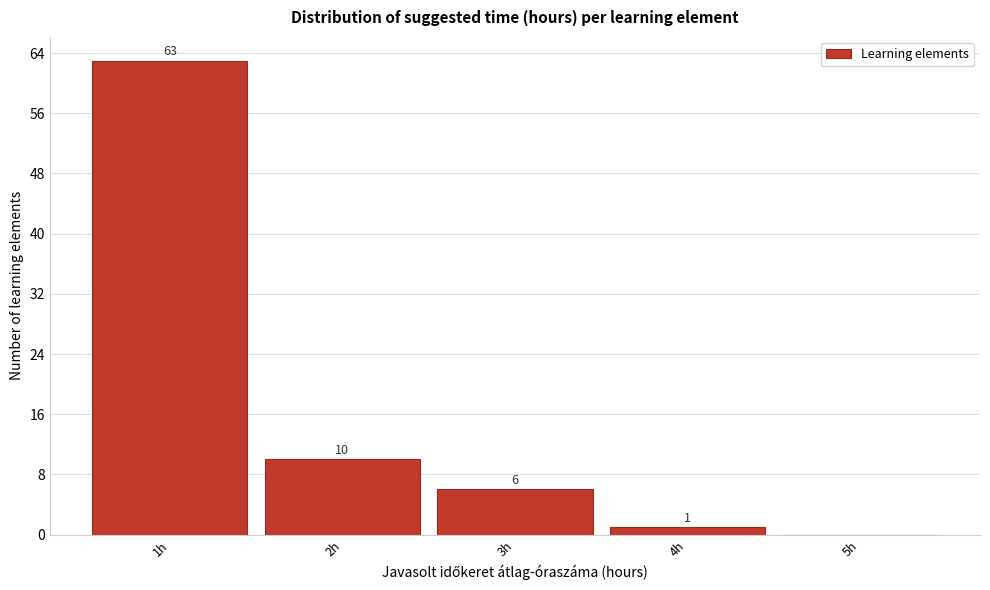

Reading left to right, list all the values displayed in this chart.

1h=63	2h=10	3h=6	4h=1	5h=0